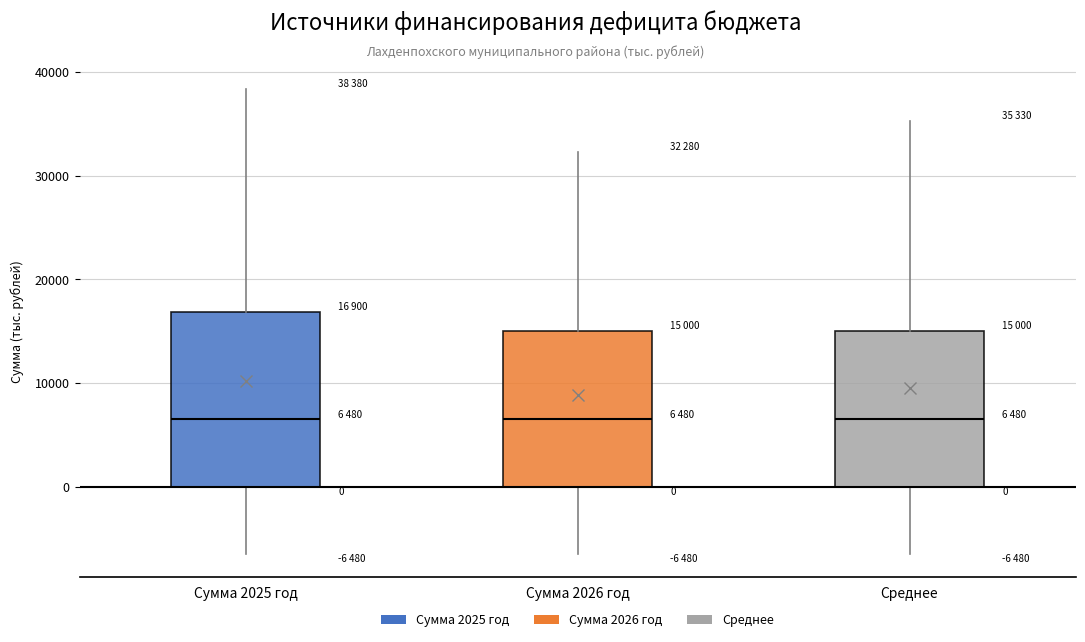

Which box is the tallest, from its lower edge to its upper edge?

Сумма 2025 год